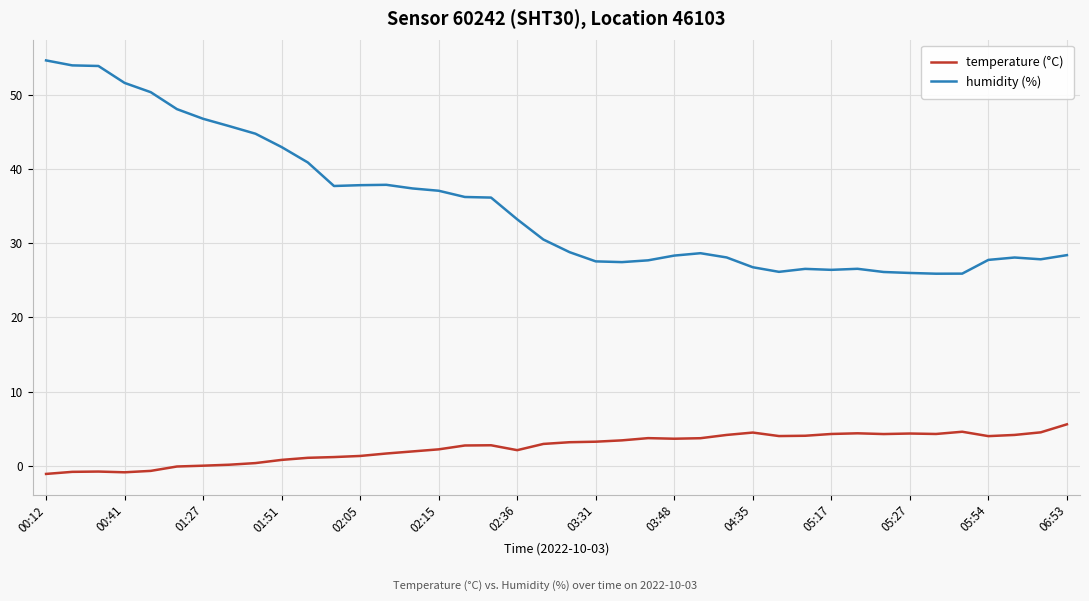

Rank the series by their maximum value, from highest to lowest.

humidity (%), temperature (°C)